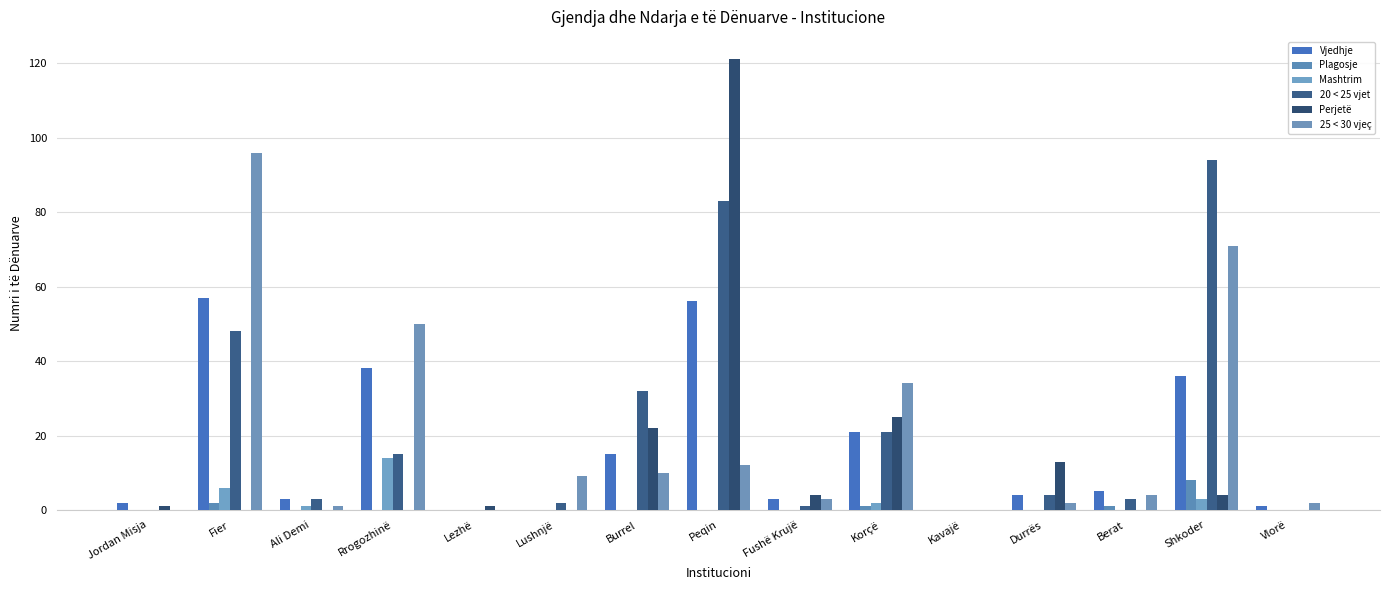

How many categories are shown in the chart?

15